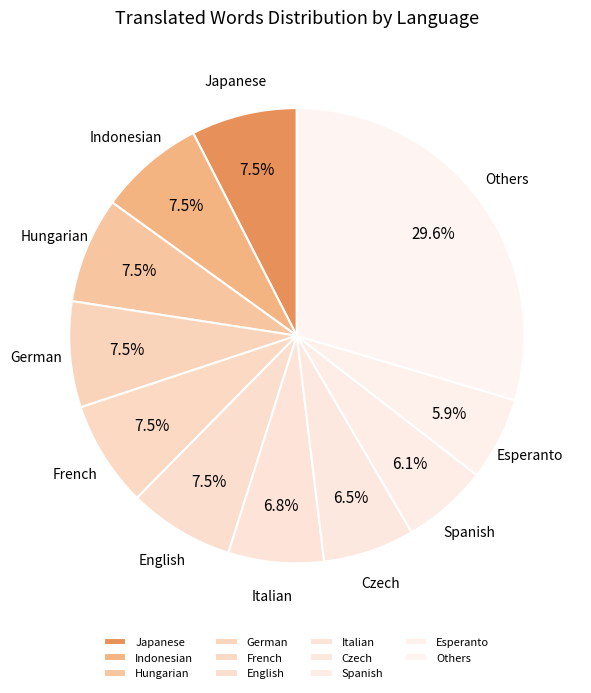

How many segments does this pie chart have?

11